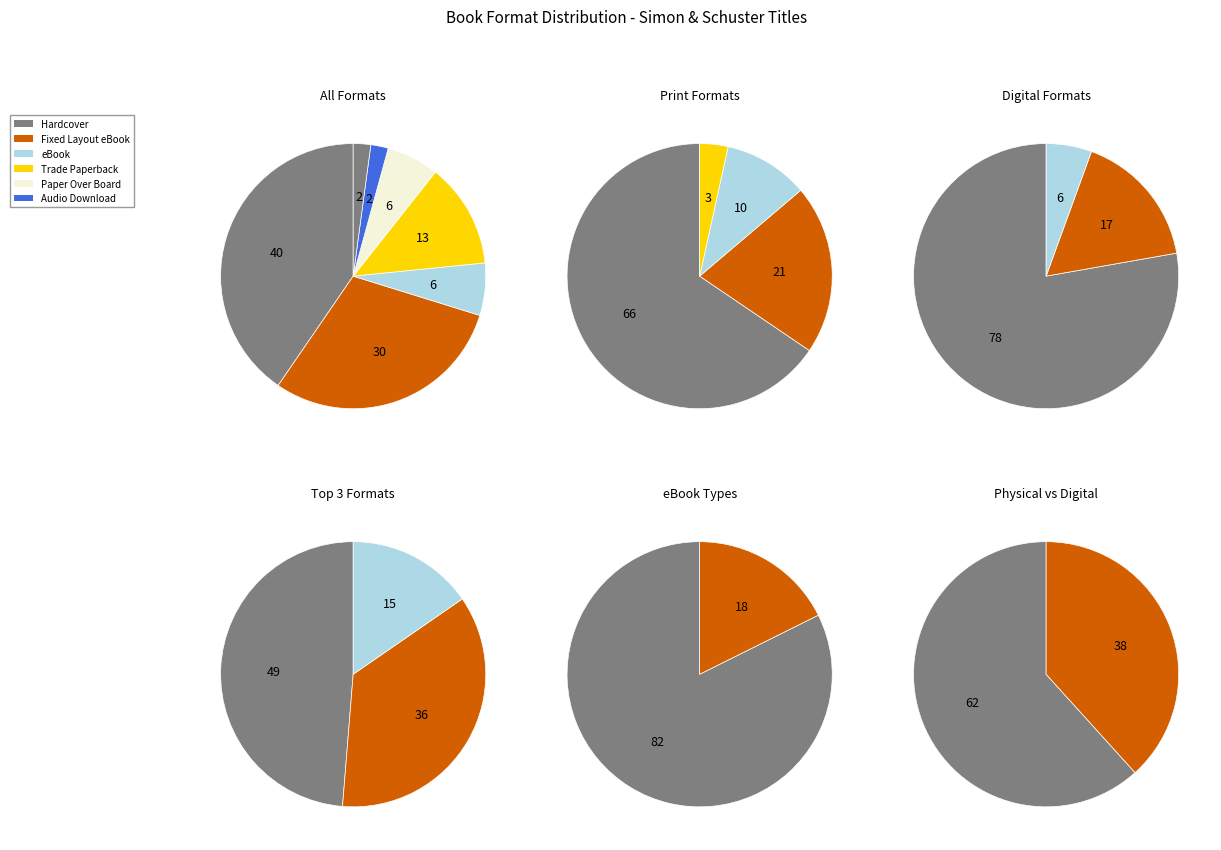

Rank the categories by value from highest to lowest.

Hardcover, Fixed Layout eBook, Trade Paperback, eBook, Paper Over Board, Audio Download, Board Book